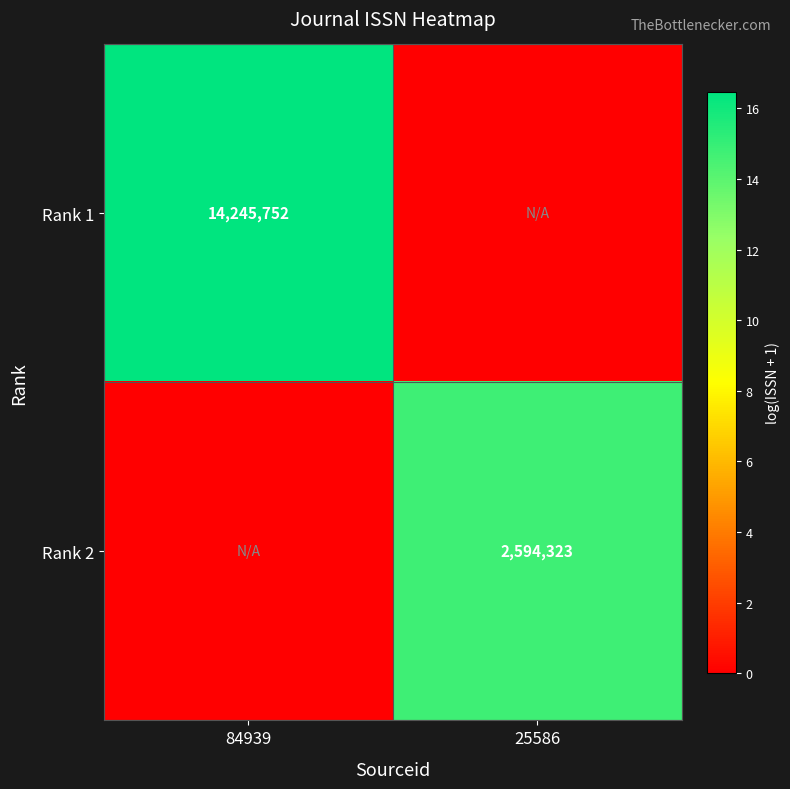

Is it true that Rank 2 equals 2594323 at 25586?

True